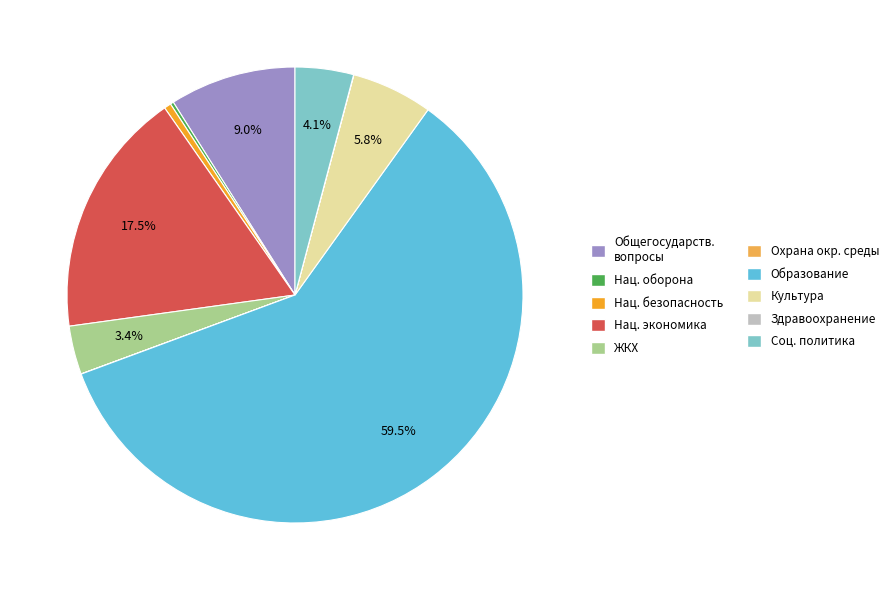

Rank the categories by value from lowest to highest.

ОХРАНА ОКРУЖАЮЩЕЙ СРЕДЫ, ЗДРАВООХРАНЕНИЕ, Национальная оборона, НАЦИОНАЛЬНАЯ БЕЗОПАСНОСТЬ, ЖИЛИЩНО-КОММУНАЛЬНОЕ ХОЗЯЙСТВО, СОЦИАЛЬНАЯ ПОЛИТИКА, КУЛЬТУРА, КИНЕМАТОГРАФИЯ, ОБЩЕГОСУДАРСТВЕННЫЕ ВОПРОСЫ, НАЦИОНАЛЬНАЯ ЭКОНОМИКА, ОБРАЗОВАНИЕ